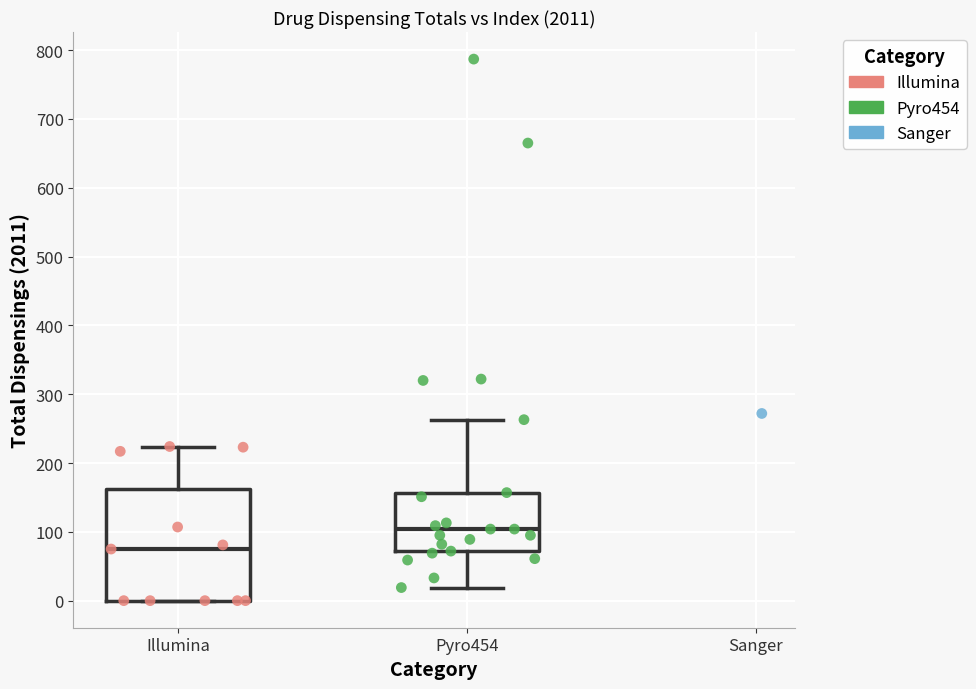

Which series reaches the maximum Y coordinate?

Pyro454